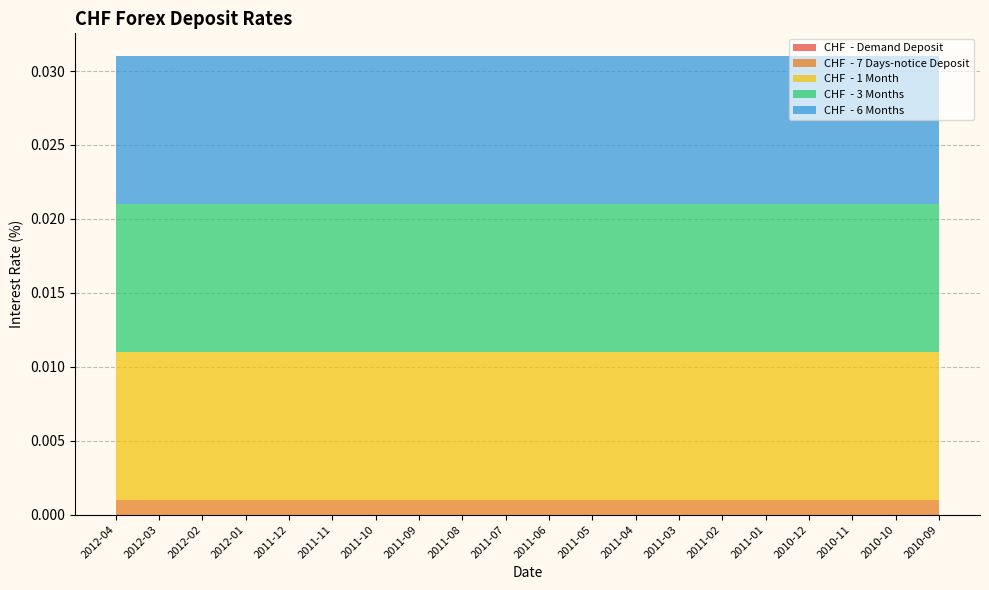

Reading right to left, extract all data points from this chart.

CHF  - Demand Deposit: 2010-09=0.0	2010-10=0.0	2010-11=0.0	2010-12=0.0	2011-01=0.0	2011-02=0.0	2011-03=0.0	2011-04=0.0	2011-05=0.0	2011-06=0.0	2011-07=0.0	2011-08=0.0	2011-09=0.0	2011-10=0.0	2011-11=0.0	2011-12=0.0	2012-01=0.0	2012-02=0.0	2012-03=0.0	2012-04=0.0
CHF  - 7 Days-notice Deposit: 2010-09=0.0	2010-10=0.0	2010-11=0.0	2010-12=0.0	2011-01=0.0	2011-02=0.0	2011-03=0.0	2011-04=0.0	2011-05=0.0	2011-06=0.0	2011-07=0.0	2011-08=0.0	2011-09=0.0	2011-10=0.0	2011-11=0.0	2011-12=0.0	2012-01=0.0	2012-02=0.0	2012-03=0.0	2012-04=0.0
CHF  - 1 Month: 2010-09=0.0	2010-10=0.0	2010-11=0.0	2010-12=0.0	2011-01=0.0	2011-02=0.0	2011-03=0.0	2011-04=0.0	2011-05=0.0	2011-06=0.0	2011-07=0.0	2011-08=0.0	2011-09=0.0	2011-10=0.0	2011-11=0.0	2011-12=0.0	2012-01=0.0	2012-02=0.0	2012-03=0.0	2012-04=0.0
CHF  - 3 Months: 2010-09=0.0	2010-10=0.0	2010-11=0.0	2010-12=0.0	2011-01=0.0	2011-02=0.0	2011-03=0.0	2011-04=0.0	2011-05=0.0	2011-06=0.0	2011-07=0.0	2011-08=0.0	2011-09=0.0	2011-10=0.0	2011-11=0.0	2011-12=0.0	2012-01=0.0	2012-02=0.0	2012-03=0.0	2012-04=0.0
CHF  - 6 Months: 2010-09=0.0	2010-10=0.0	2010-11=0.0	2010-12=0.0	2011-01=0.0	2011-02=0.0	2011-03=0.0	2011-04=0.0	2011-05=0.0	2011-06=0.0	2011-07=0.0	2011-08=0.0	2011-09=0.0	2011-10=0.0	2011-11=0.0	2011-12=0.0	2012-01=0.0	2012-02=0.0	2012-03=0.0	2012-04=0.0